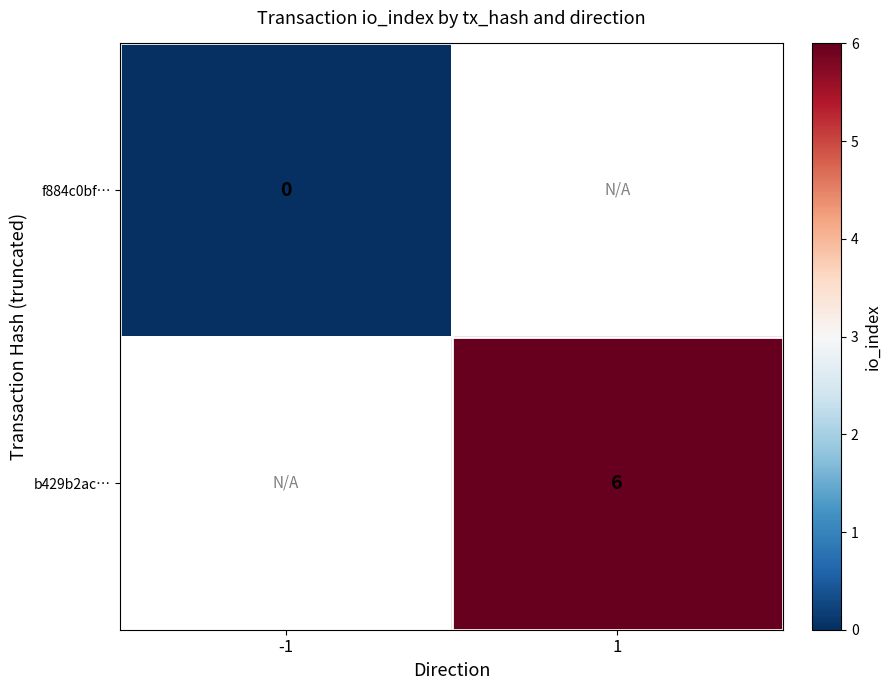

The value of b429b2ac… at 1 is 9. True or false?

False